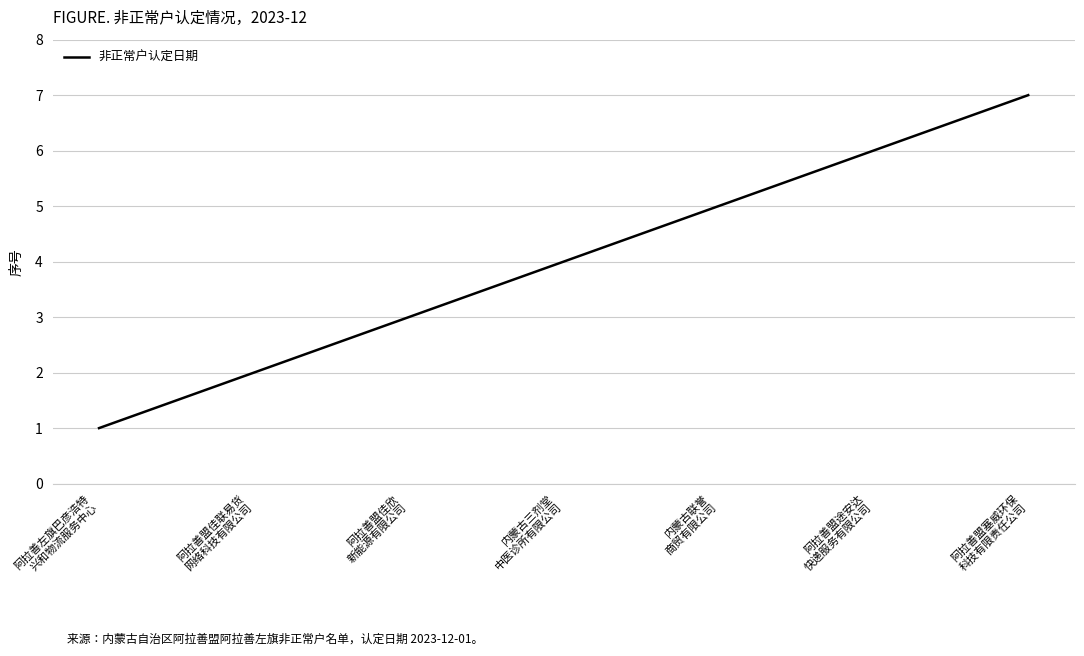

Reading left to right, transcribe all the data shown in this chart.

1	2	3	4	5	6	7